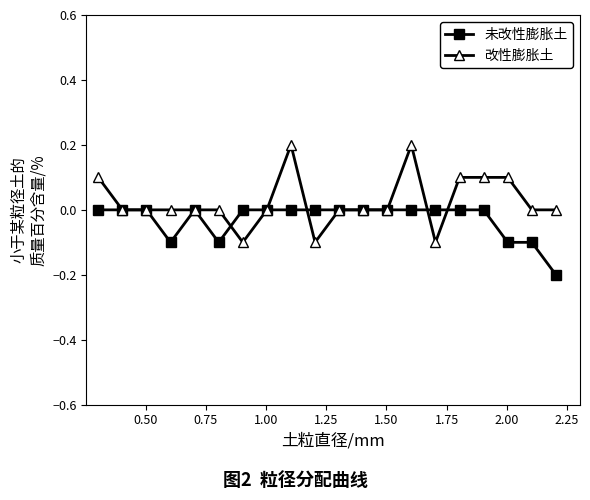

True or false: 未改性膨胀土 has more than 0 points higher than both neighbors.

True